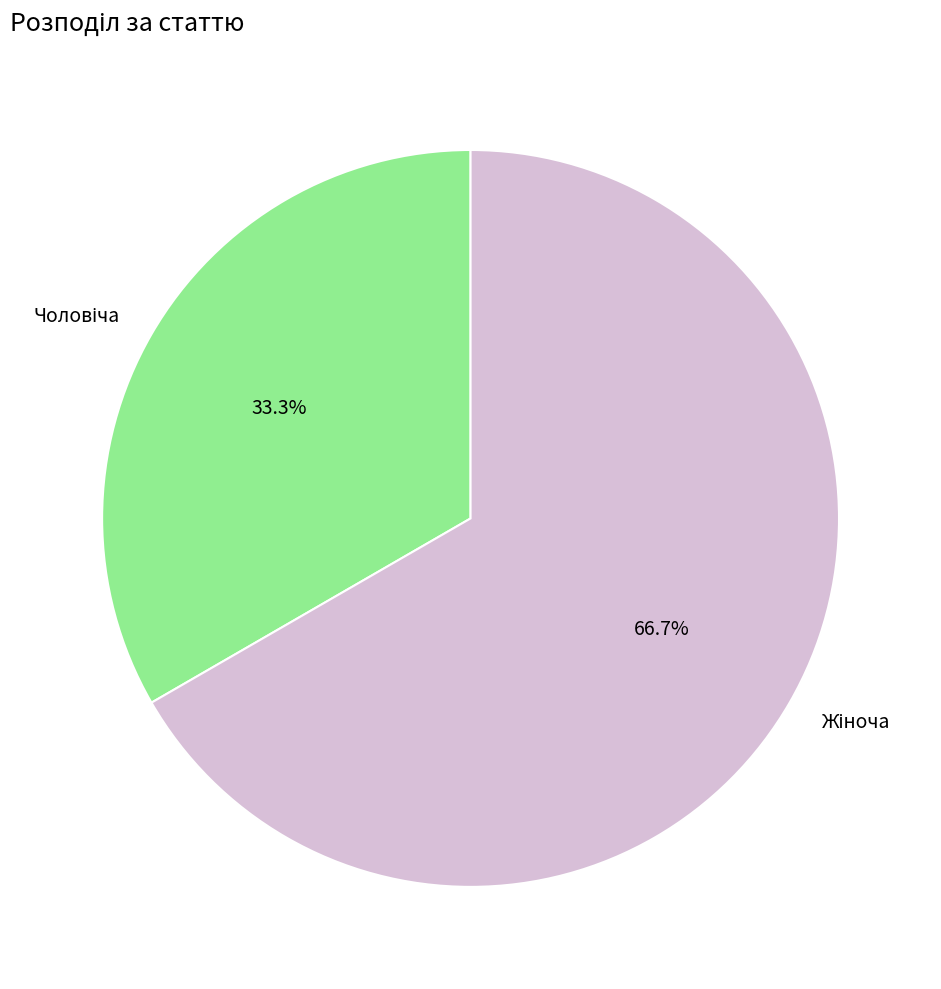

How many segments does this pie chart have?

2